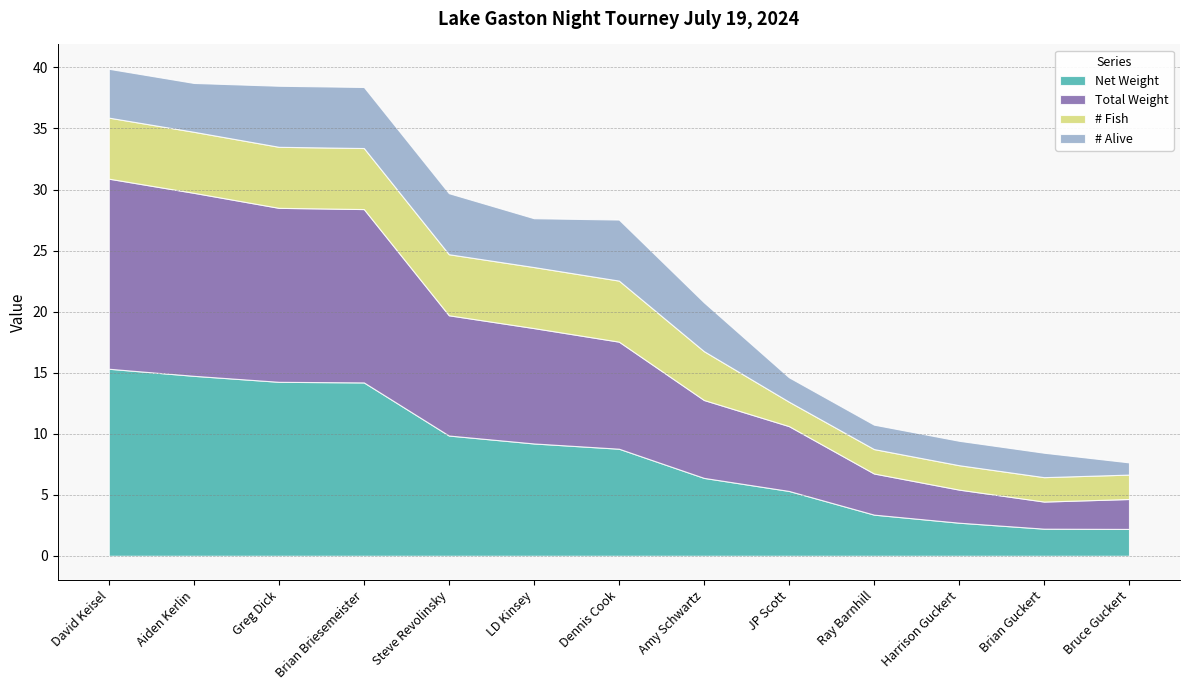

How many data points in Net Weight are above 8?

7